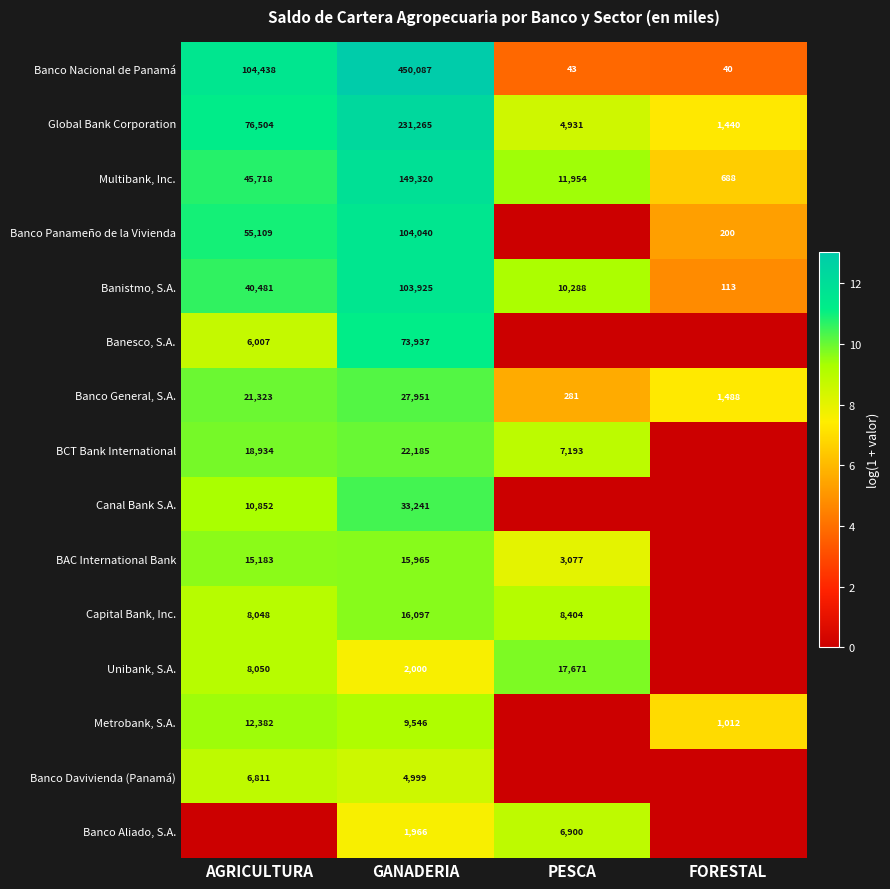

What is the average value of the Banistmo, S.A. series?

38702